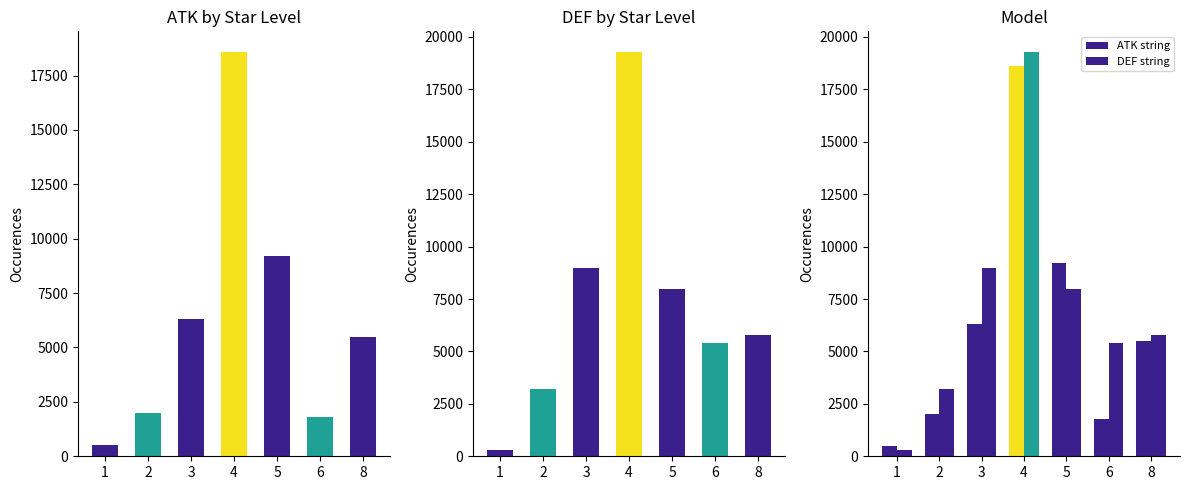

Which category has the highest value in the DEF string series?

4